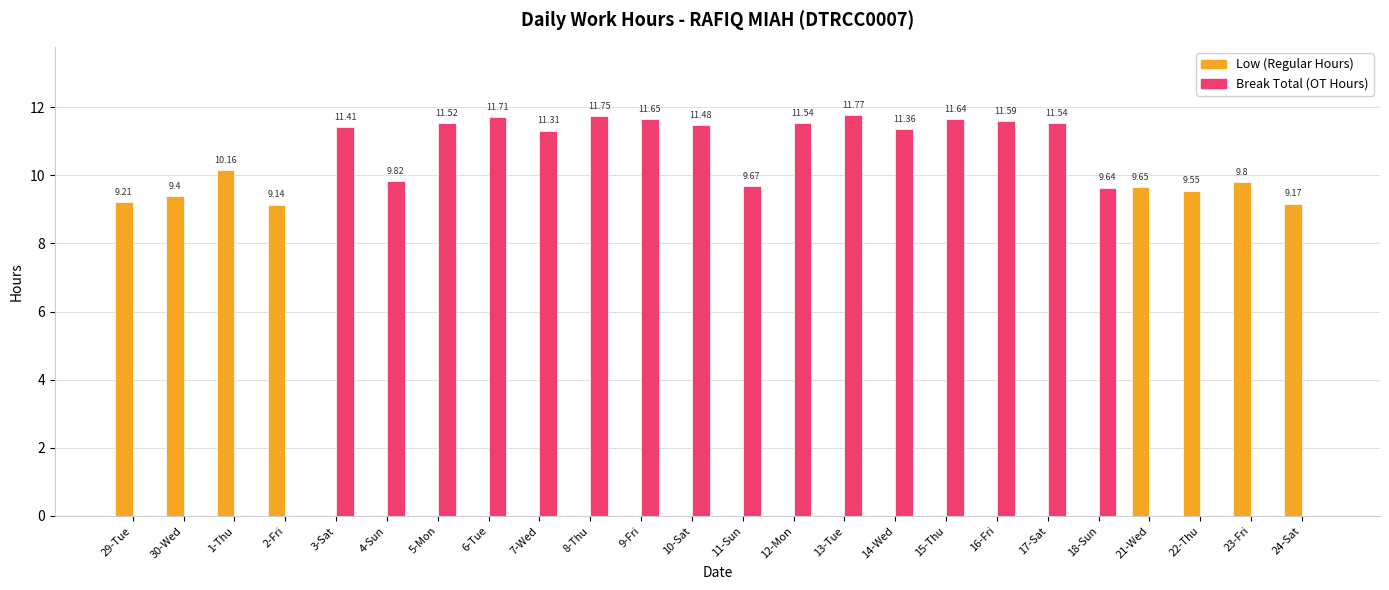

Are the bars grouped side by side (vs. stacked)?

Yes